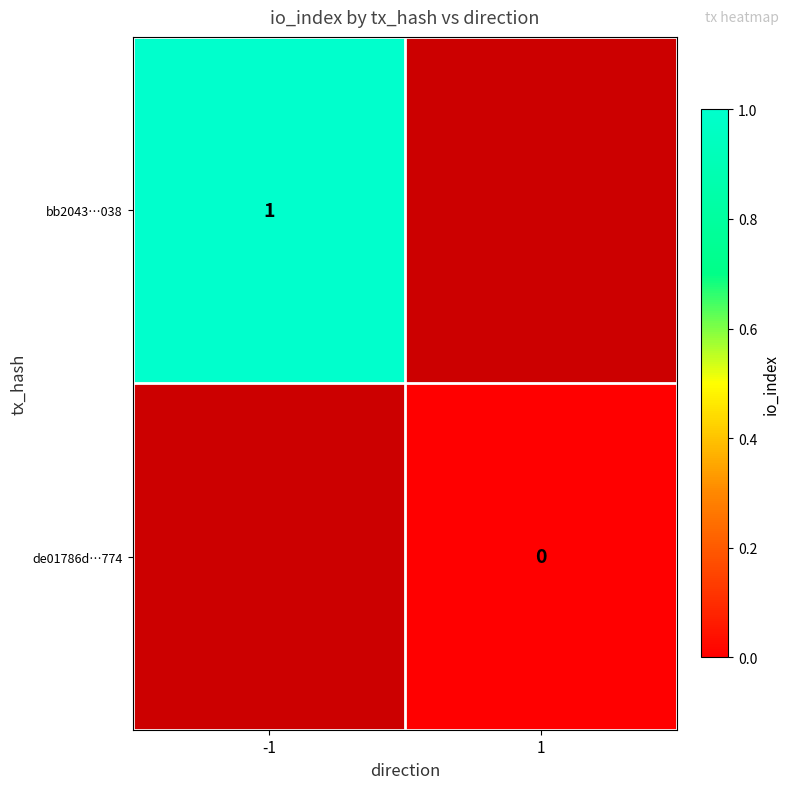

The value of bb2043…038 at -1 is 2. True or false?

False